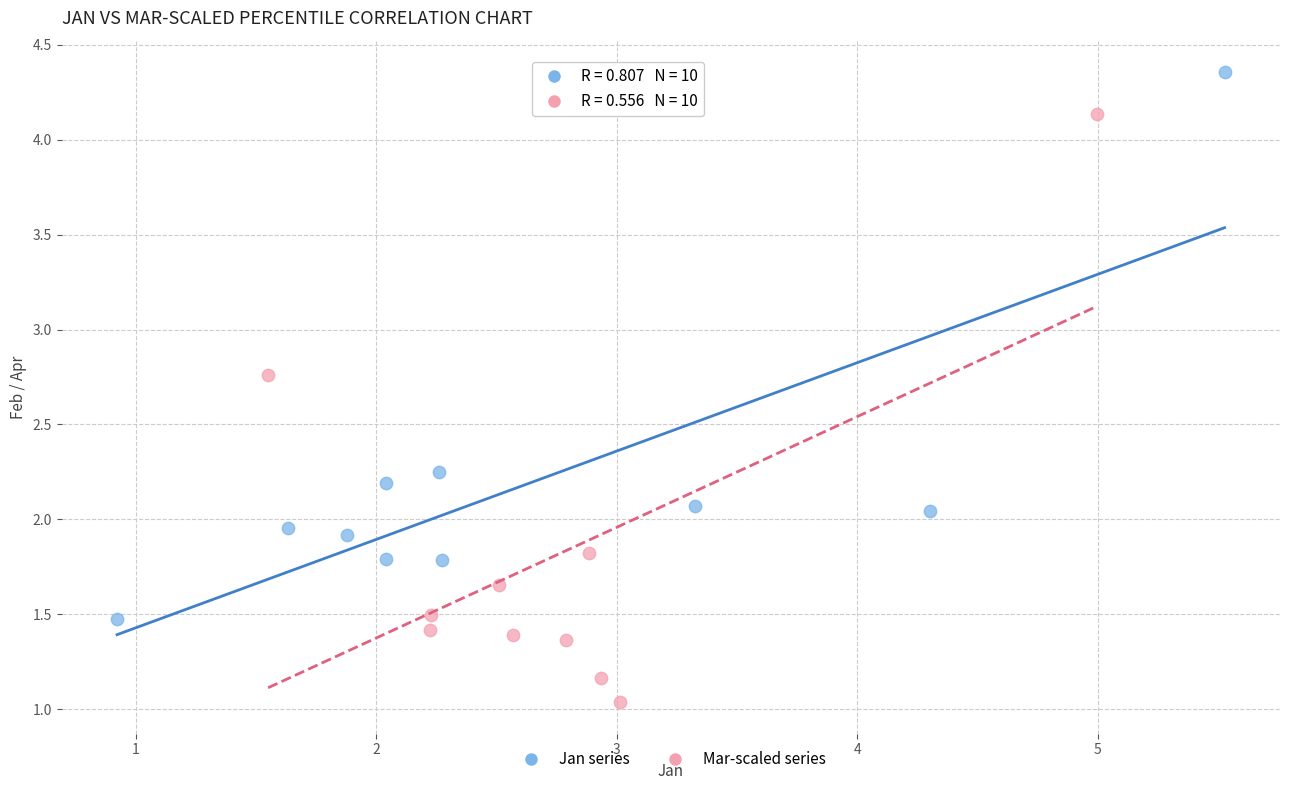

Which series contains the highest Y value?

Jan series